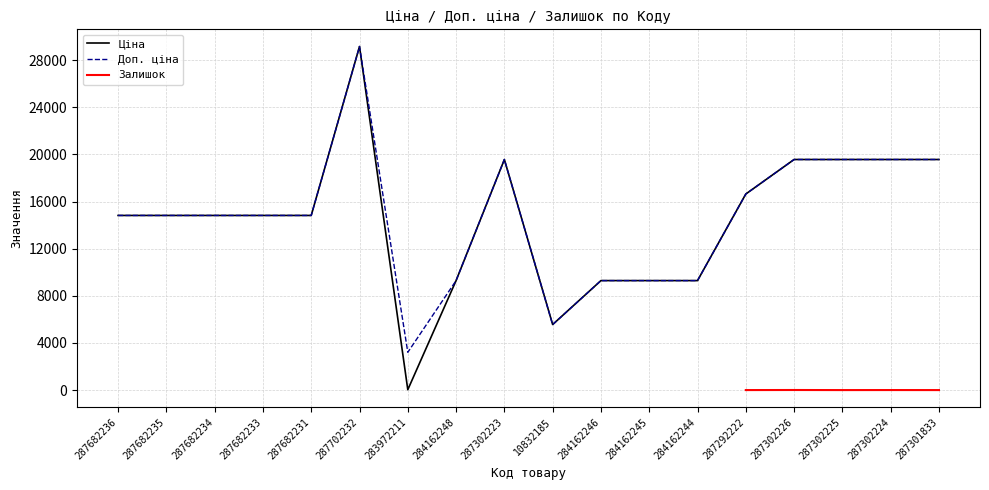

The value of Ціна at 284162246 is 14078.8. True or false?

False